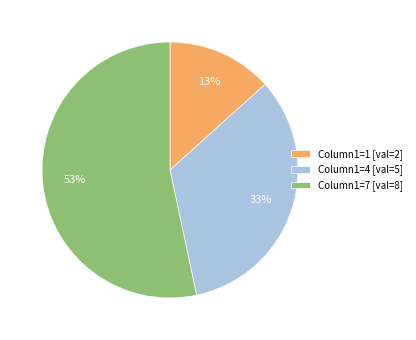

To the nearest percent, what is the difference between the Column1=7 [val=8] and Column1=1 [val=2] slice percentages?

40%